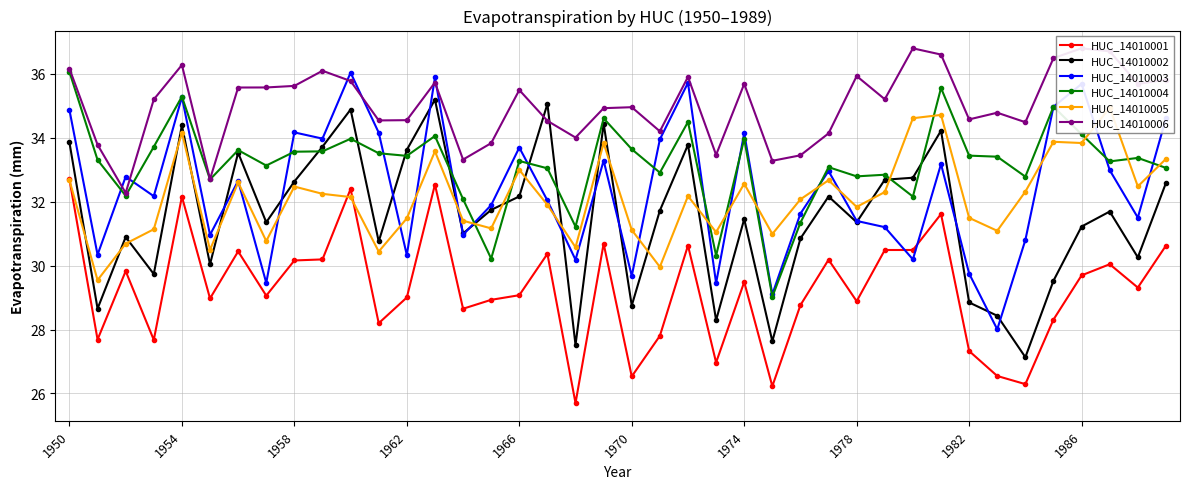

True or false: HUC_14010004 has more than 2 points higher than both neighbors.

True